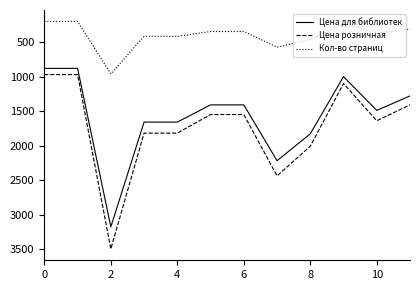

Which series has the largest total across all categories?

Цена розничная